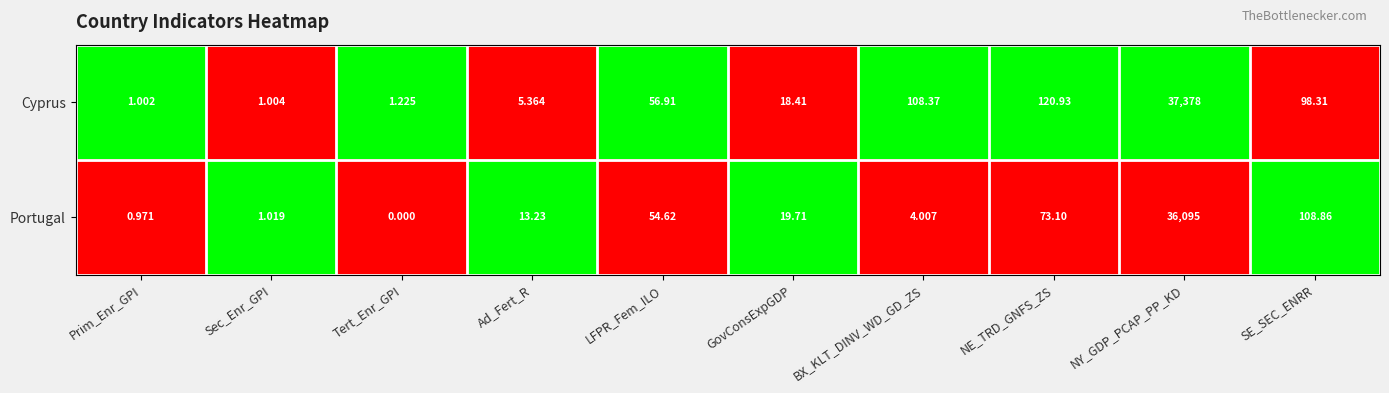

How many values in the Cyprus series exceed 56?

5